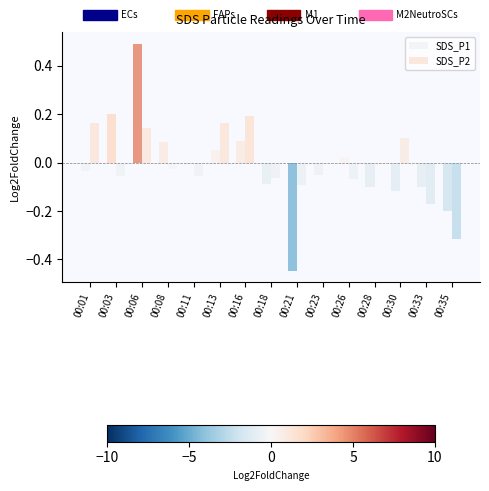

At which label does SDS_P2 first exceed 0?

00:01